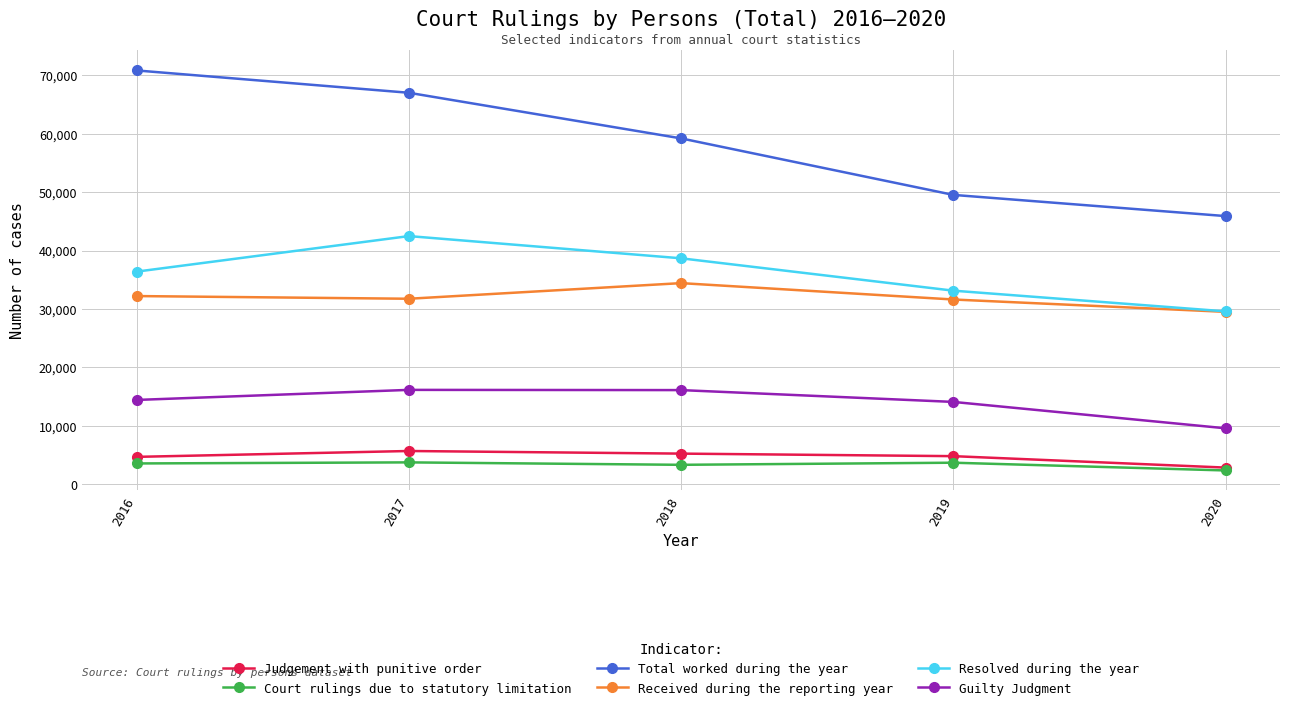

Read the Received during the reporting year value at 2016, to the nearest 100.

32200